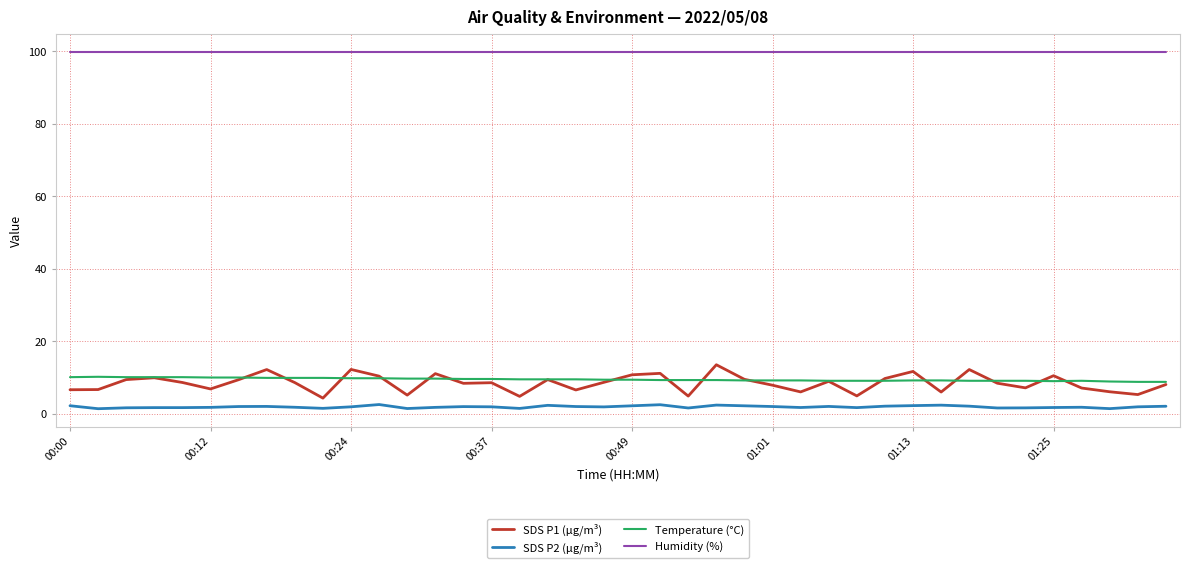

What is the minimum value for Temperature (°C)?

8.8